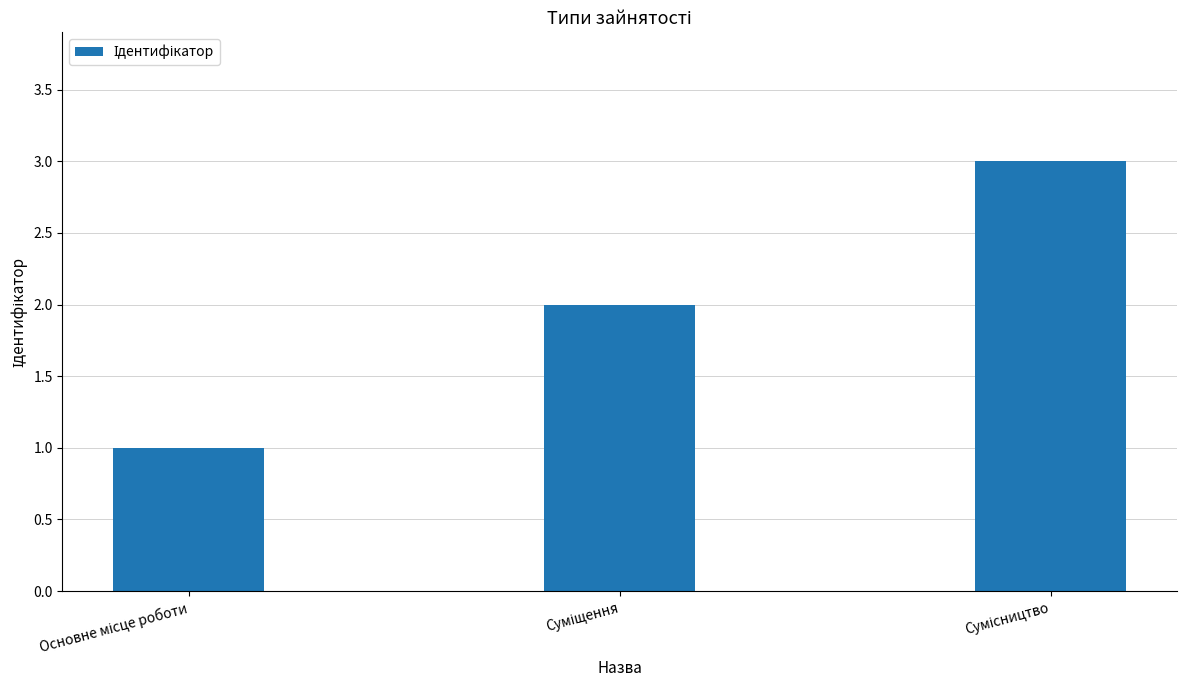

What is the difference between the maximum and second lowest values?

1